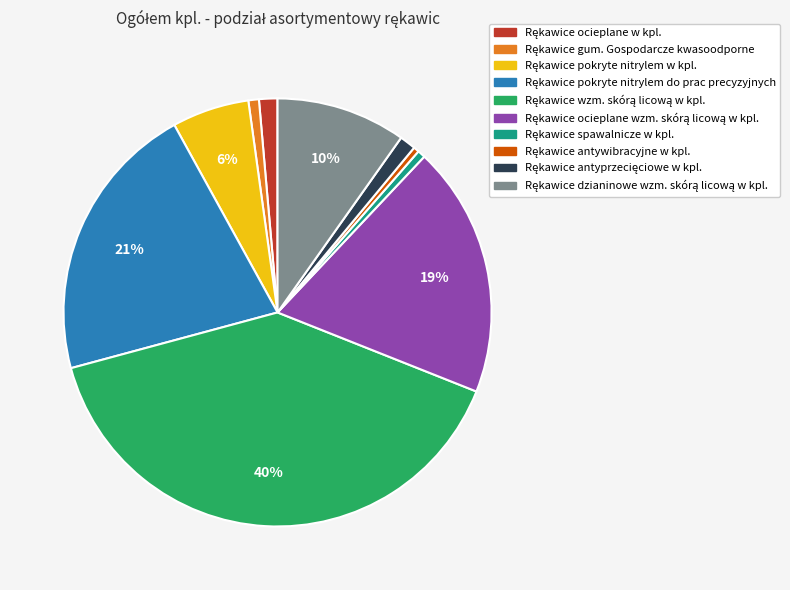

Does any single category account for the majority?

No